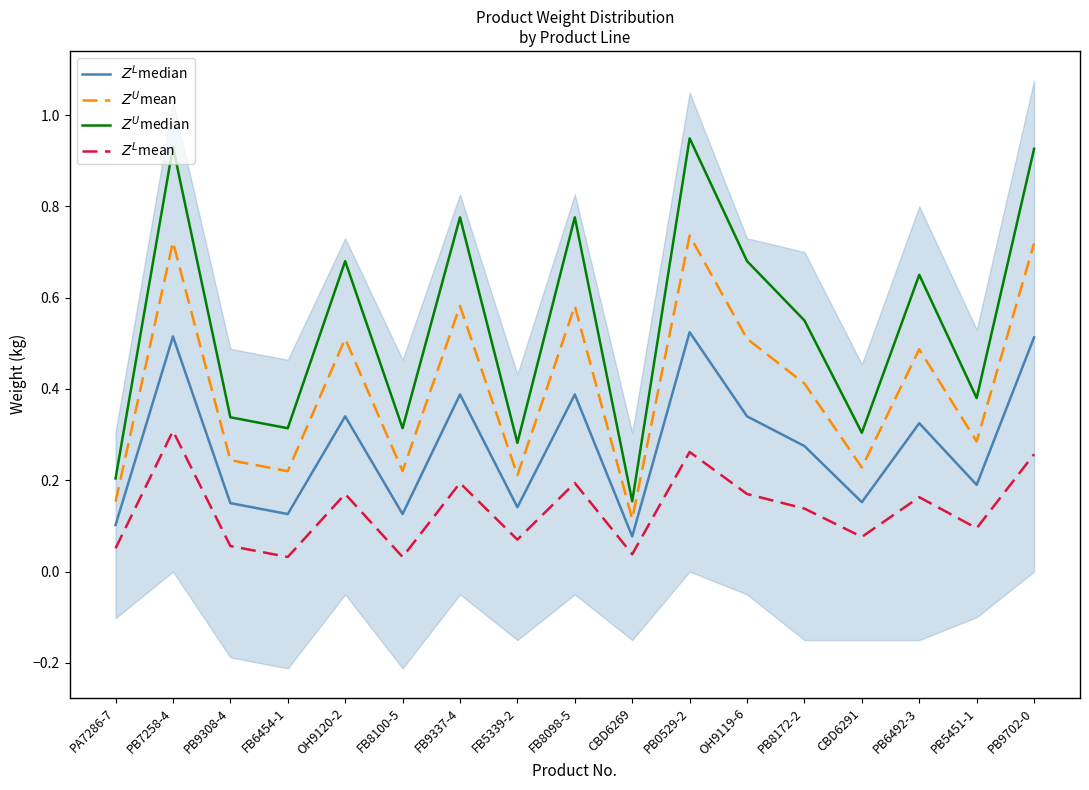

List the series in order of their peak value, lowest first.

$Z^L$mean, $Z^L$median, $Z^U$mean, $Z^U$median